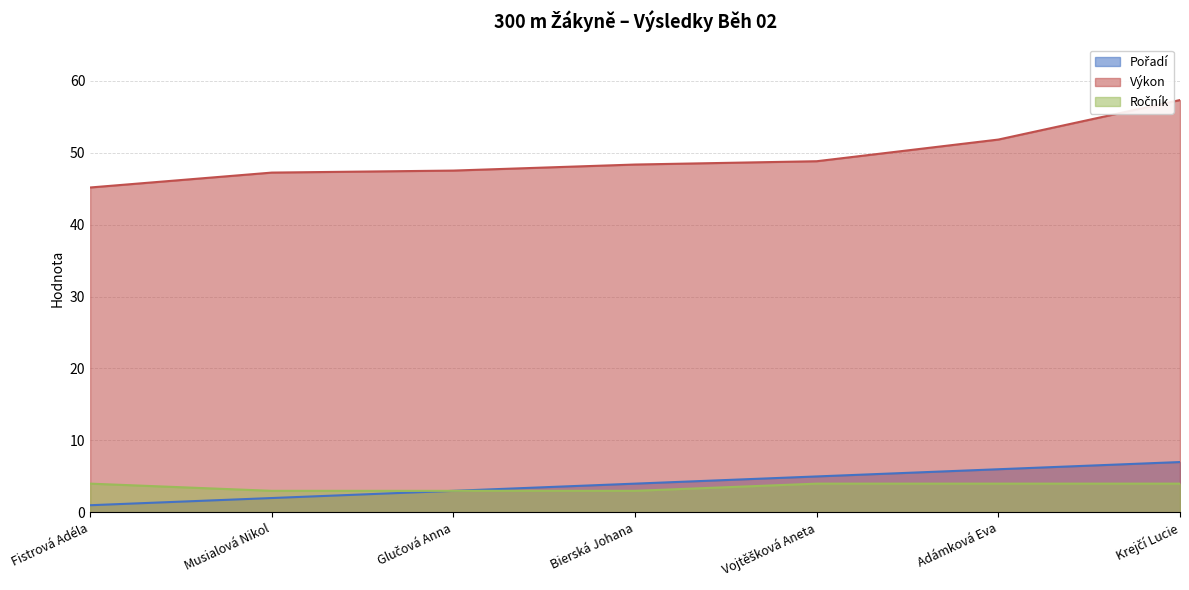

At Musialová Nikol, list the series in order from largest to smallest.

Výkon, Ročník, Pořadí